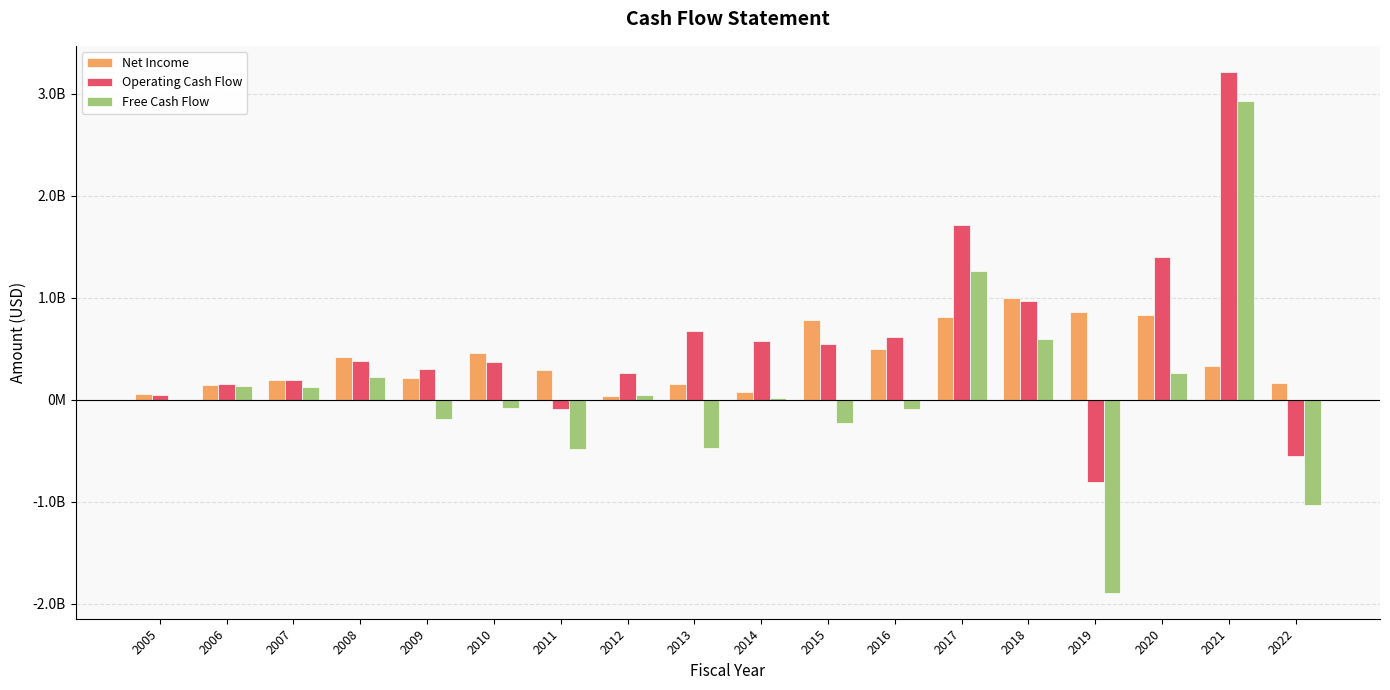

Are the bars horizontal?

No